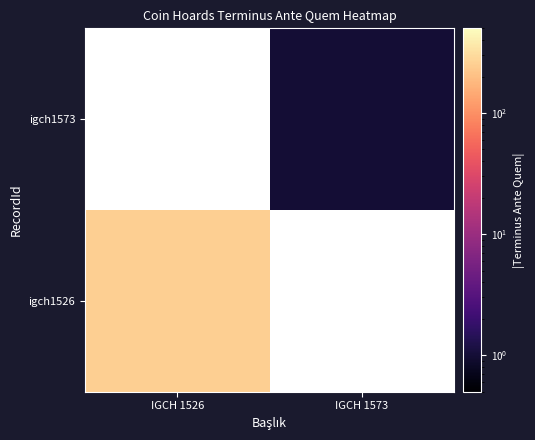

Count the number of categories in the chart.

2